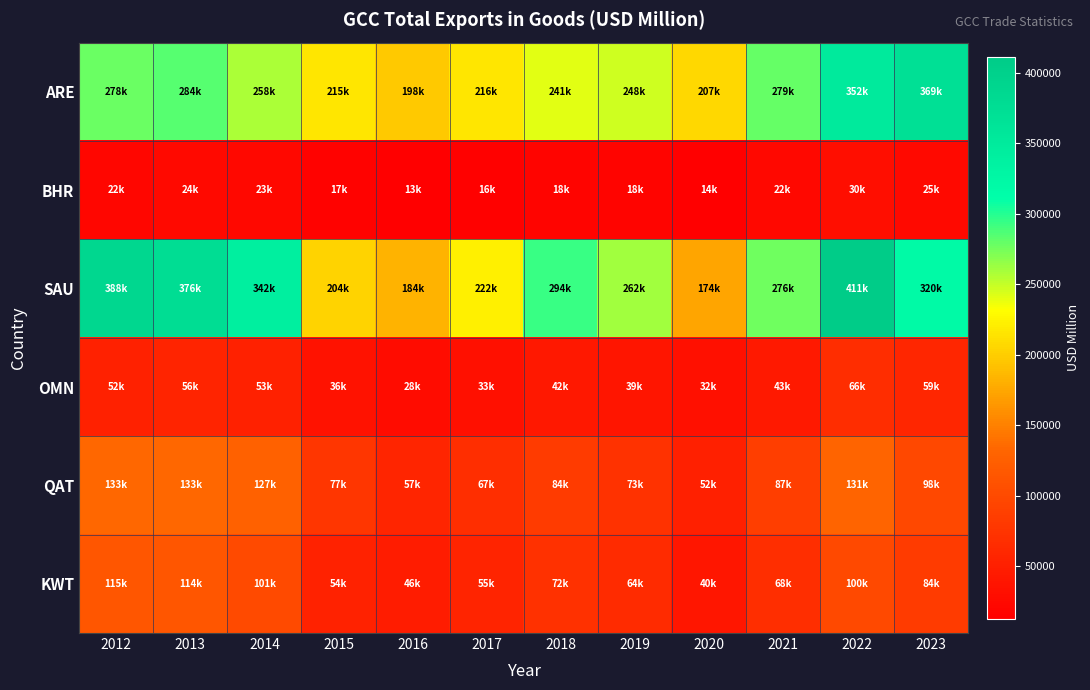

Reading left to right, extract all data points from this chart.

ARE: 2012=278323.4	2013=283760.8	2014=258184.5	2015=215217.0	2016=197656.6	2017=216432.1	2018=240931.5	2019=247637.0	2020=206658.9	2021=279407.6	2022=351903.8	2023=369112.2
BHR: 2012=22225.0	2013=24166.8	2014=23212.2	2015=16692.7	2016=12921.0	2017=15525.7	2018=18043.8	2019=18117.4	2020=14084.5	2021=22368.6	2022=30194.0	2023=24813.7
SAU: 2012=388400.6	2013=375872.9	2014=342432.4	2015=203550.1	2016=183579.5	2017=221835.0	2018=294373.5	2019=261603.3	2020=173853.9	2021=276179.1	2022=411087.2	2023=320018.4
OMN: 2012=52138.2	2013=56429.0	2014=53220.9	2015=35686.3	2016=27544.6	2017=32902.2	2018=41761.0	2019=38705.2	2020=31806.8	2021=43090.9	2022=66051.6	2023=59011.0
QAT: 2012=132913.6	2013=133336.7	2014=126707.0	2015=77290.2	2016=57310.6	2017=67498.2	2018=84288.5	2019=72934.9	2020=51504.2	2021=87203.4	2022=130964.5	2023=97751.5
KWT: 2012=114506.2	2013=114126.3	2014=100663.0	2015=54124.9	2016=46174.5	2017=54977.8	2018=71773.7	2019=64357.9	2020=39930.9	2021=68294.3	2022=99770.6	2023=83976.2